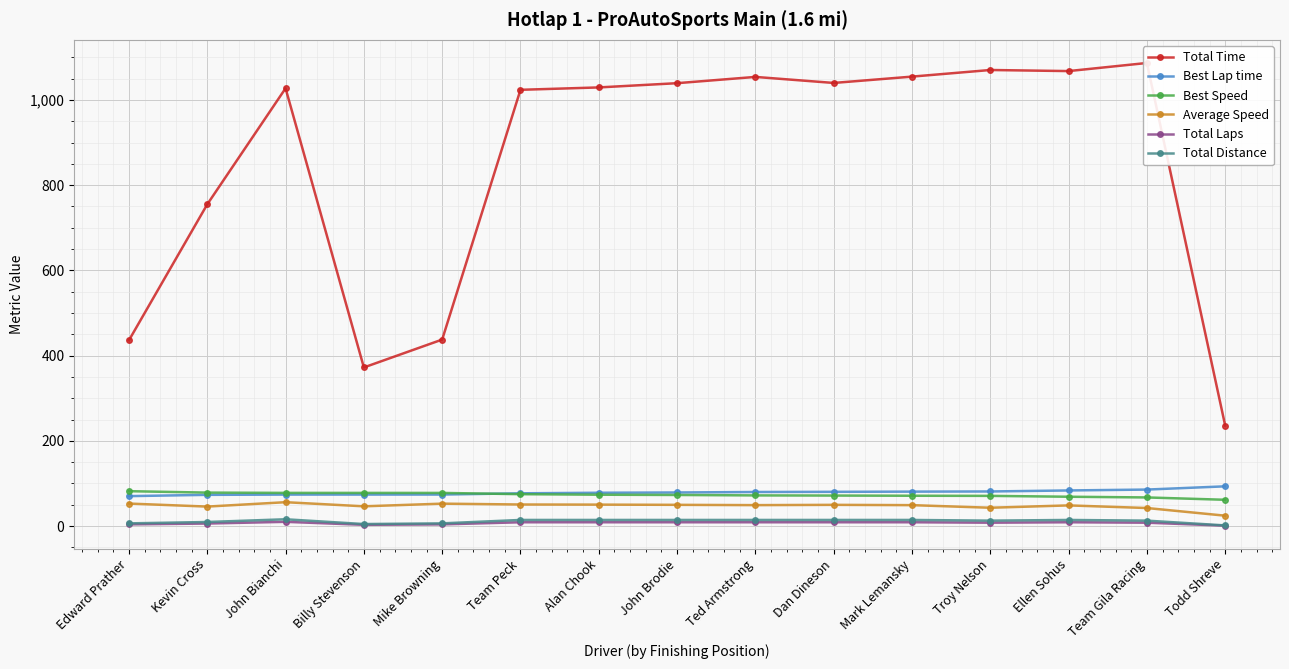

How many data points does each series have?

15